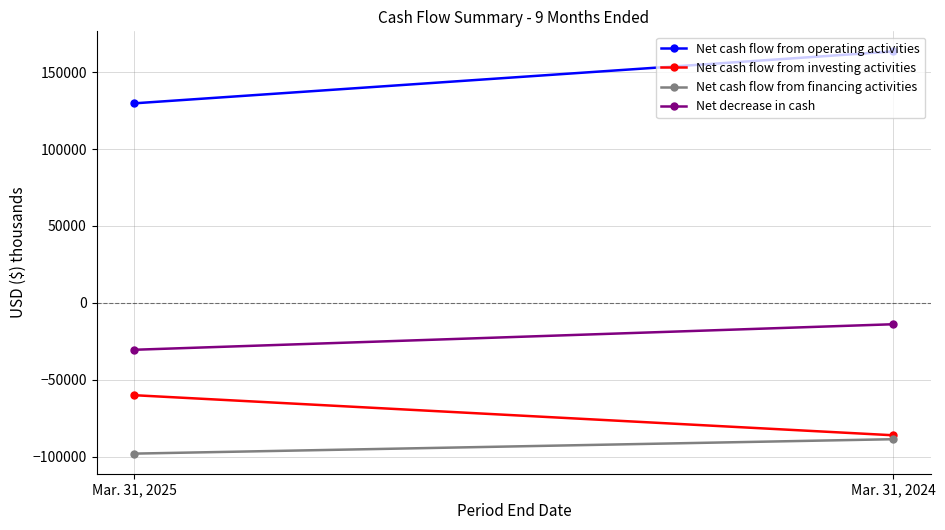

Is this an area chart (filled region under the line)?

No